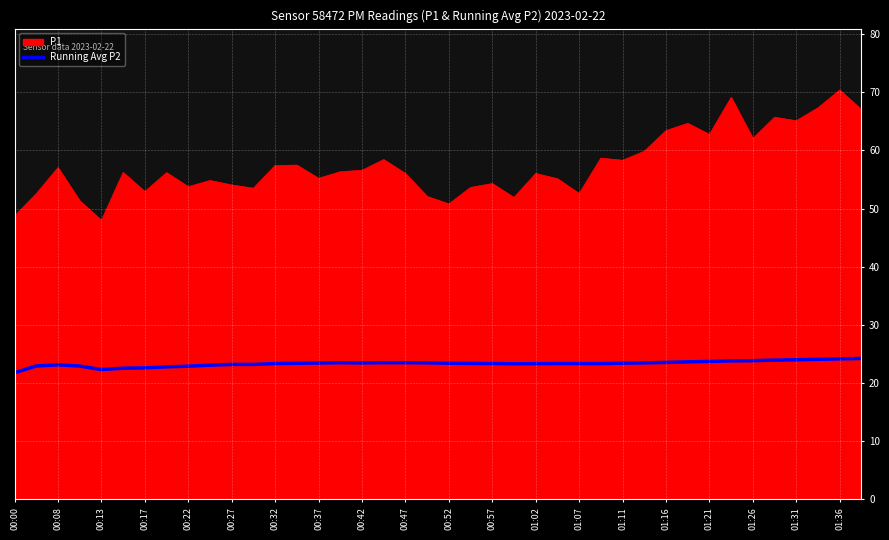

What is the difference between the maximum and minimum values in the P1 series?

22.4